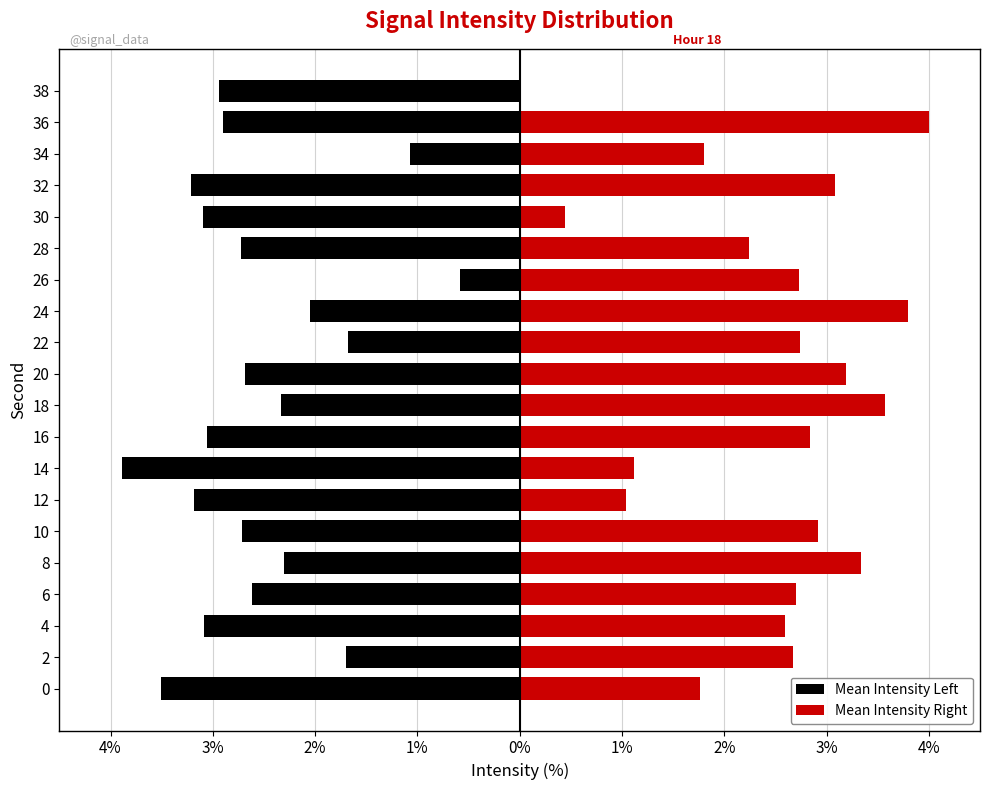

Reading left to right, what are all the values shown in this chart?

Mean Intensity Left: -3.5	-1.7	-3.1	-2.6	-2.3	-2.7	-3.2	-3.9	-3.1	-2.3	-2.7	-1.7	-2.0	-0.6	-2.7	-3.1	-3.2	-1.1	-2.9	-2.9
Mean Intensity Right: 1.8	2.7	2.6	2.7	3.3	2.9	1.0	1.1	2.8	3.6	3.2	2.7	3.8	2.7	2.2	0.4	3.1	1.8	4.0	0.0